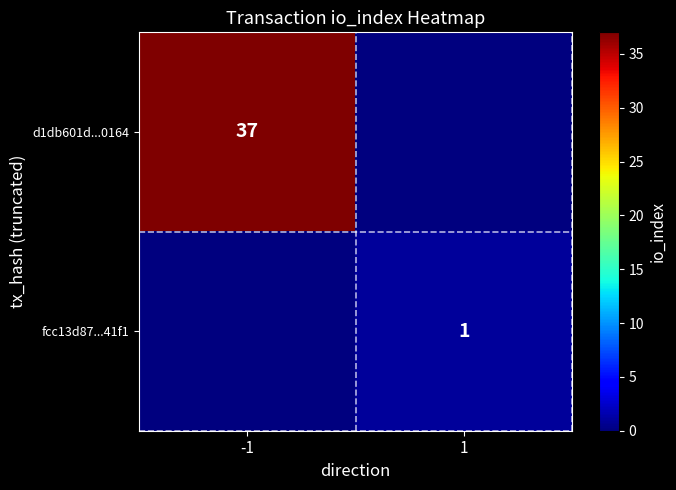

The value of fcc13d87...41f1 at 1 is 1. True or false?

True